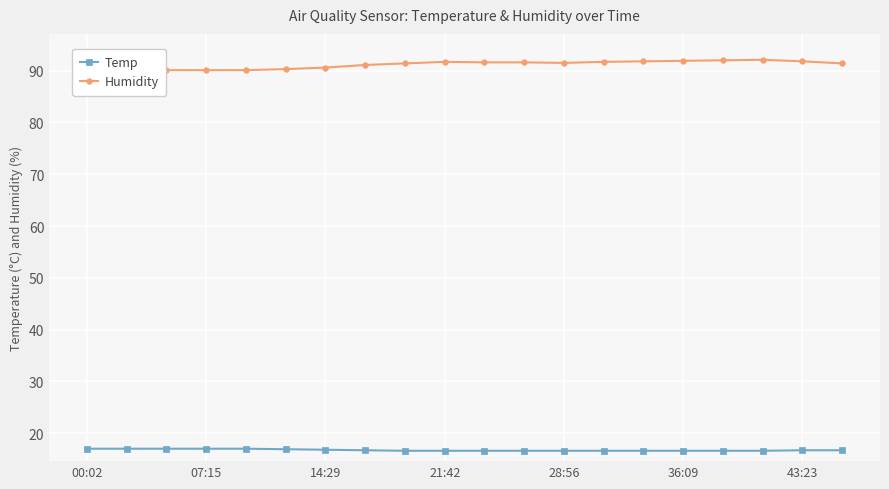

True or false: Temp has a value of 16.8 at 14:29.

True